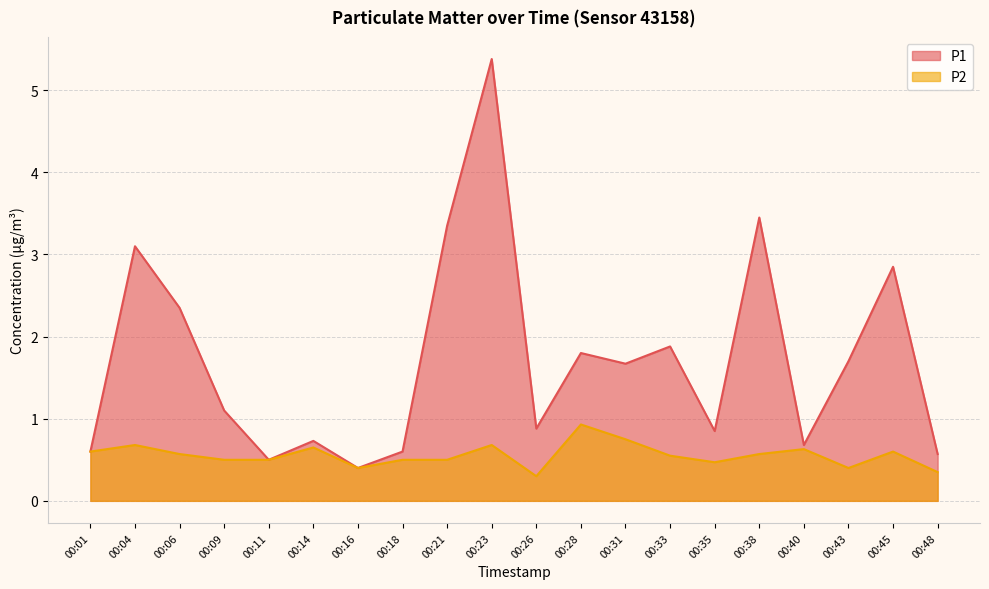

How many interior local peaks does the P1 series have?

7